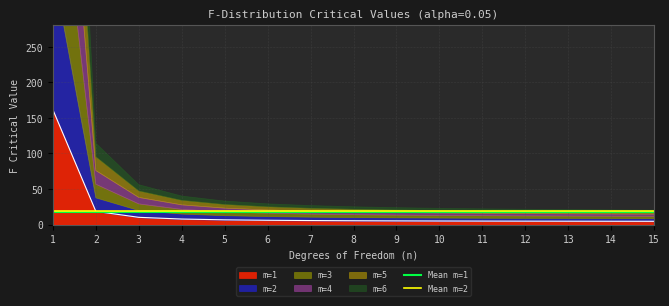

Is the value of Mean m=2 at 2 greater than the value of Mean m=1 at 2?

Yes